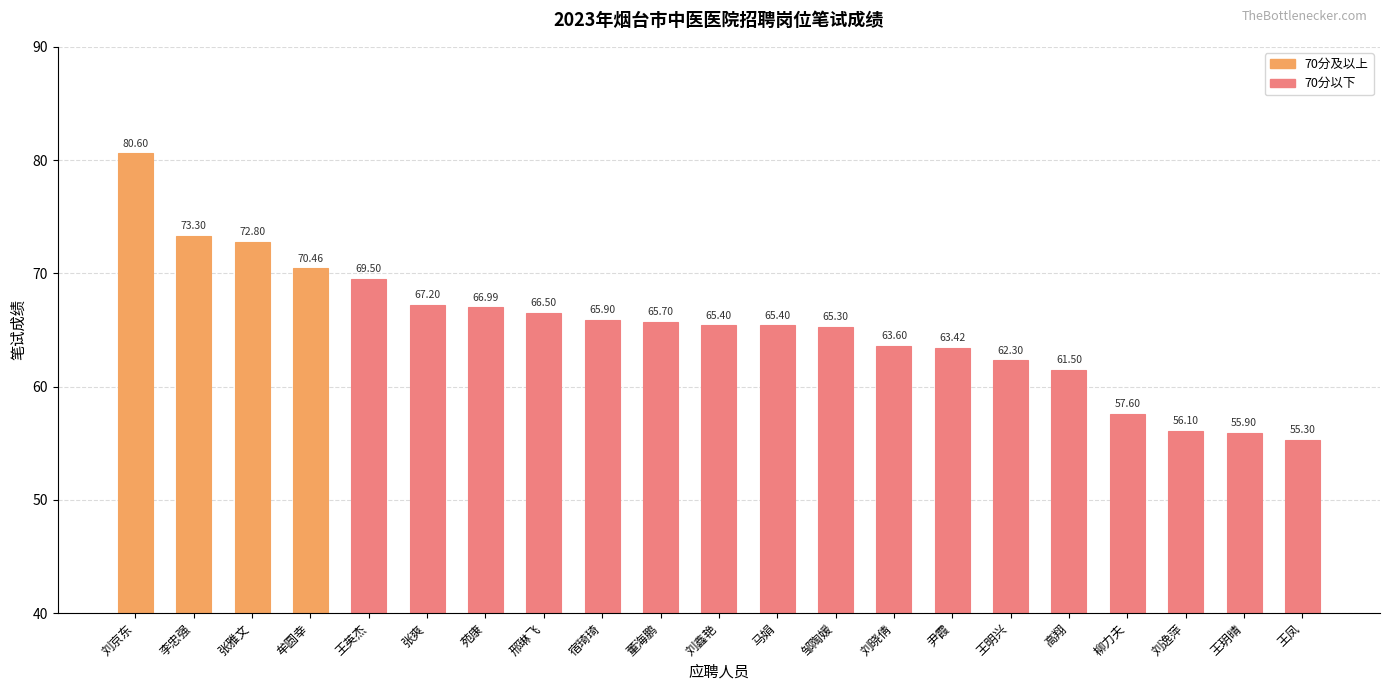

What is the maximum value shown in the chart?

80.6